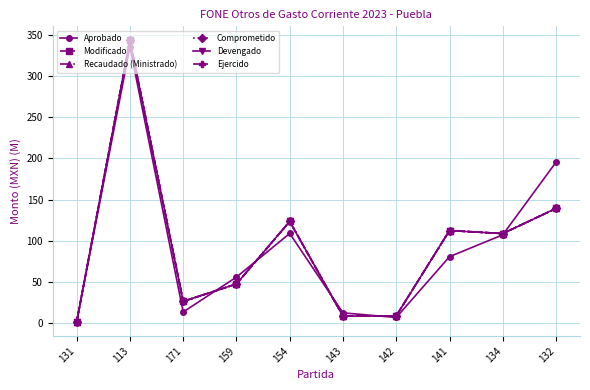

Is this an area chart (filled region under the line)?

No